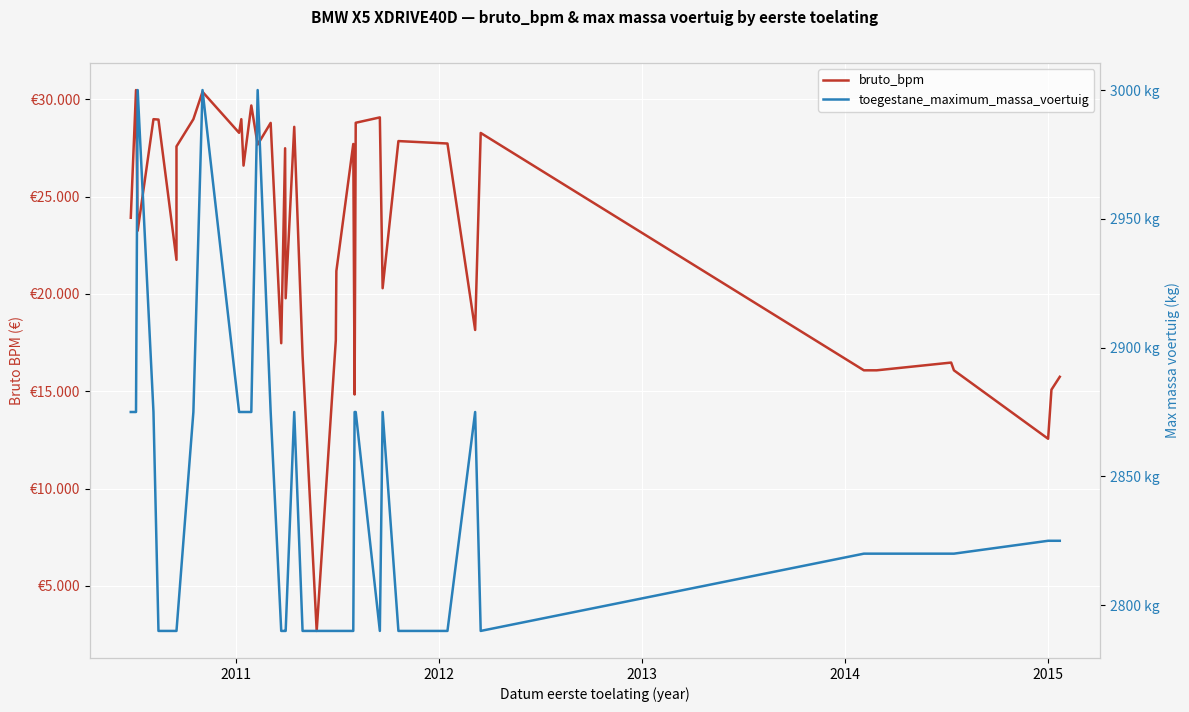

What are all the series names shown in the legend?

bruto_bpm, toegestane_maximum_massa_voertuig